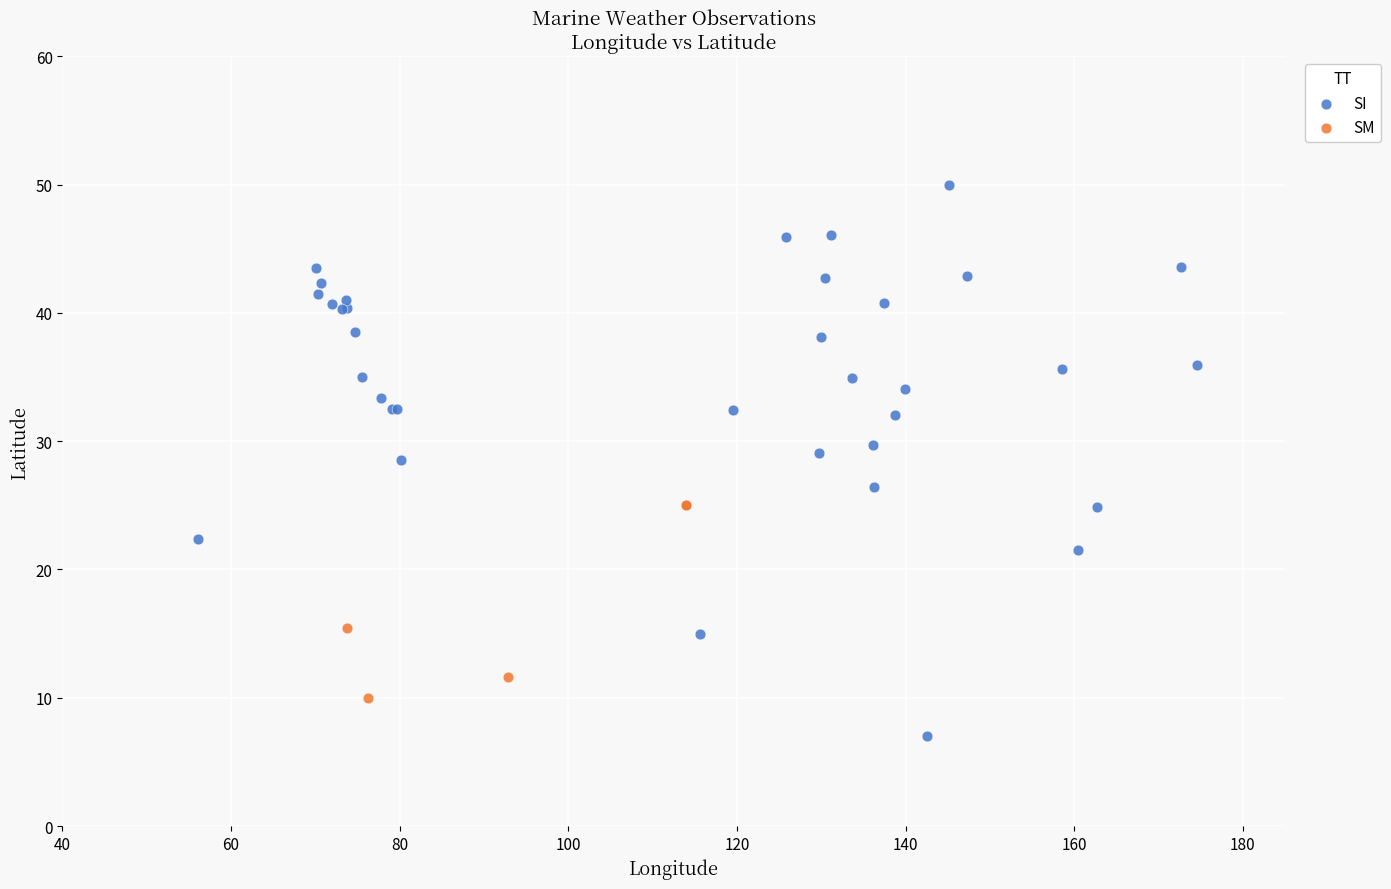

Which series contains the lowest Y value?

SI